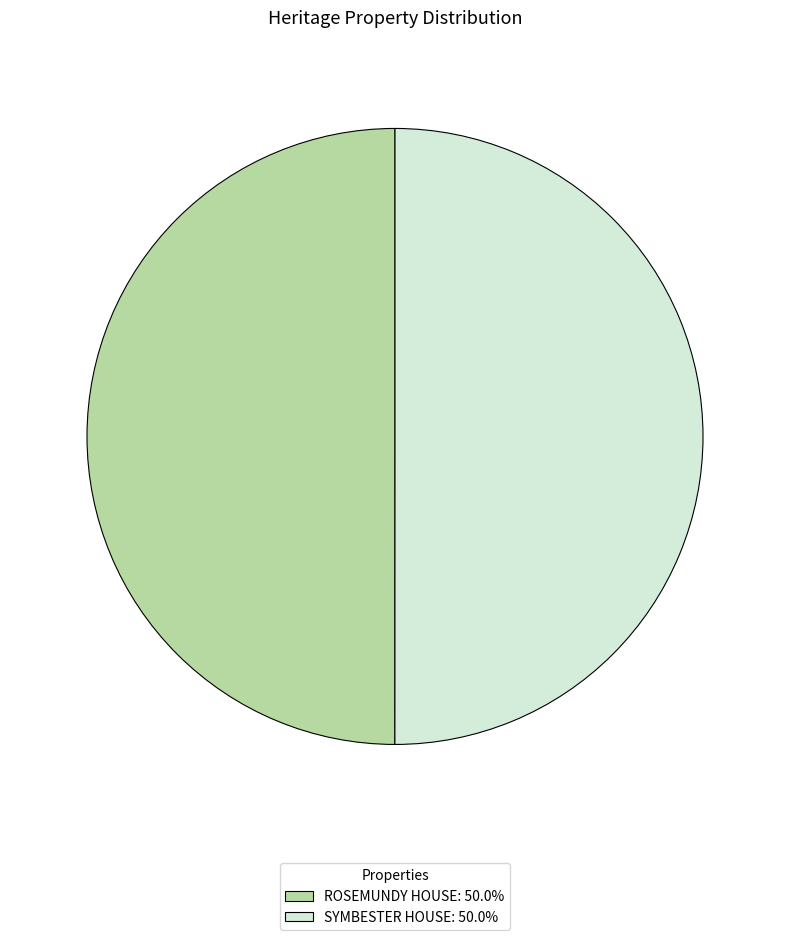

Combined, do SYMBESTER HOUSE: 50.0% and ROSEMUNDY HOUSE: 50.0% account for over 50%?

Yes